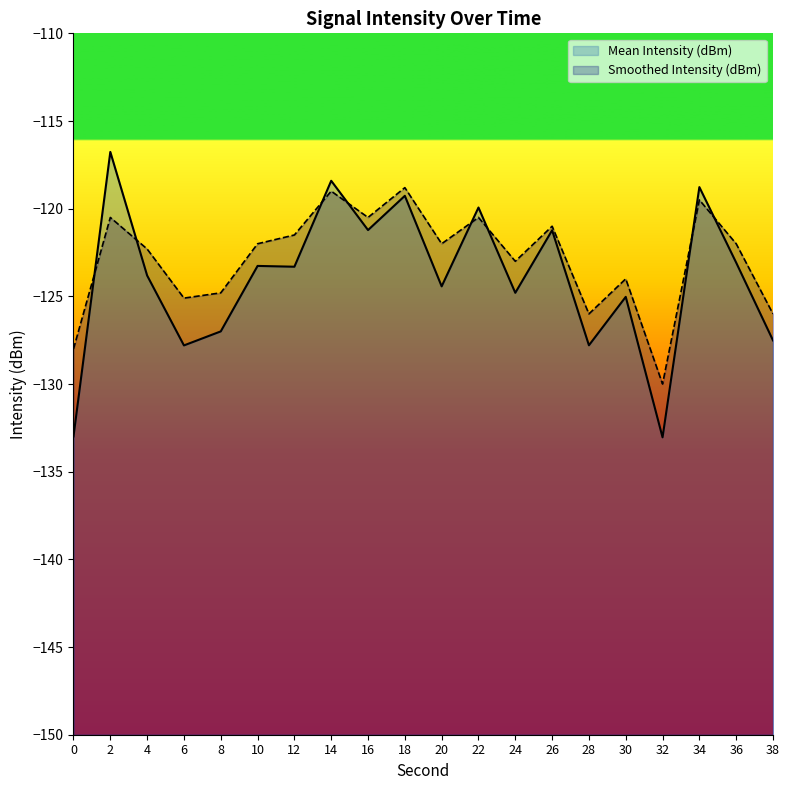

True or false: Mean Intensity (dBm) has more than 0 interior local peaks.

True